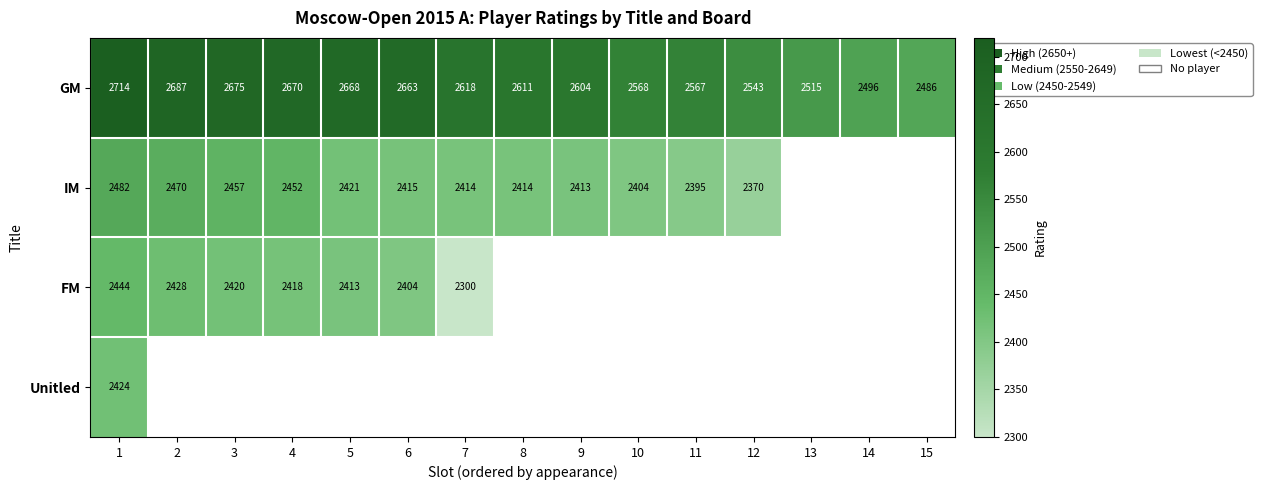

What is the difference between the FM values at 4 and 2?

10